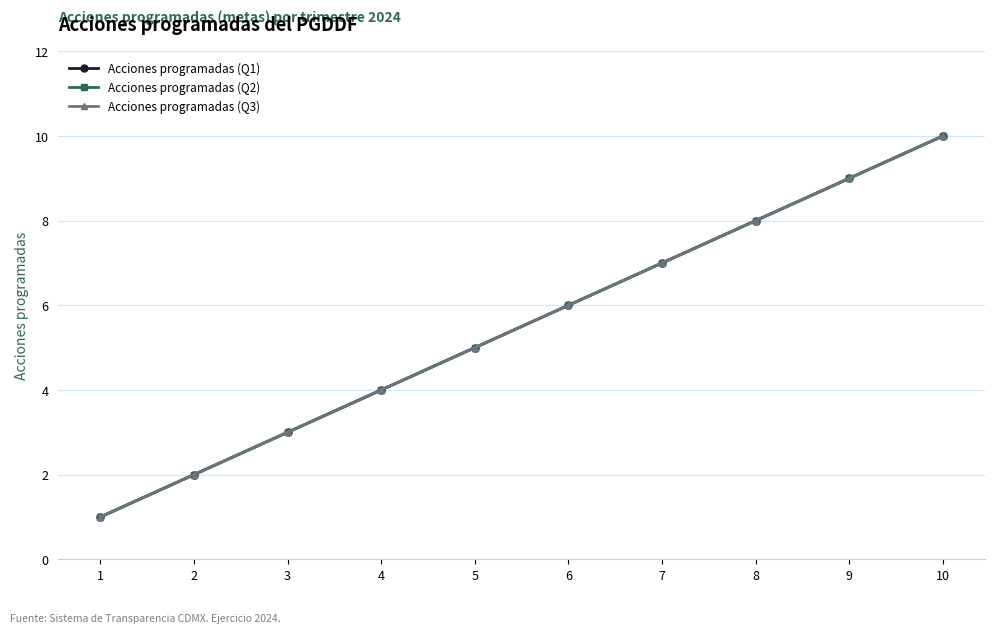

At which label does Acciones programadas (Q2) reach its peak?

10